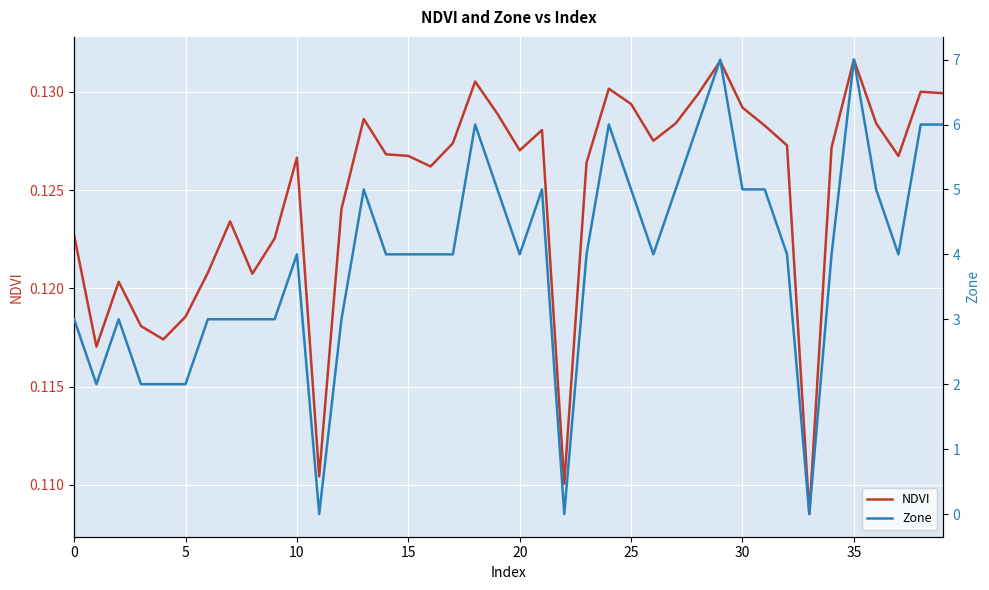

Rank the series by their average value, from lowest to highest.

NDVI, Zone